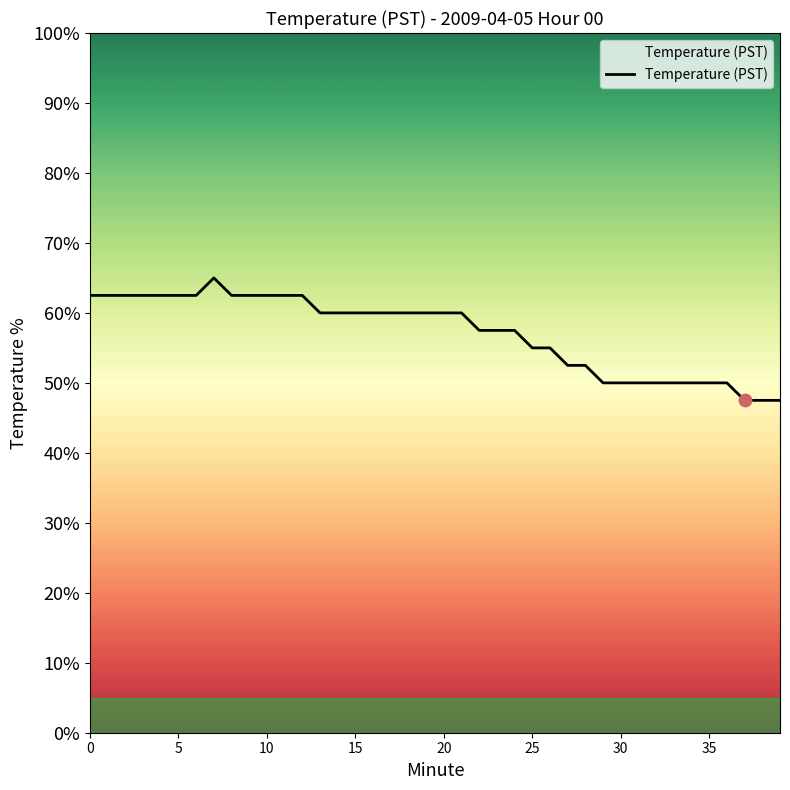

What is the change in value from 10 to 33?

-12.5